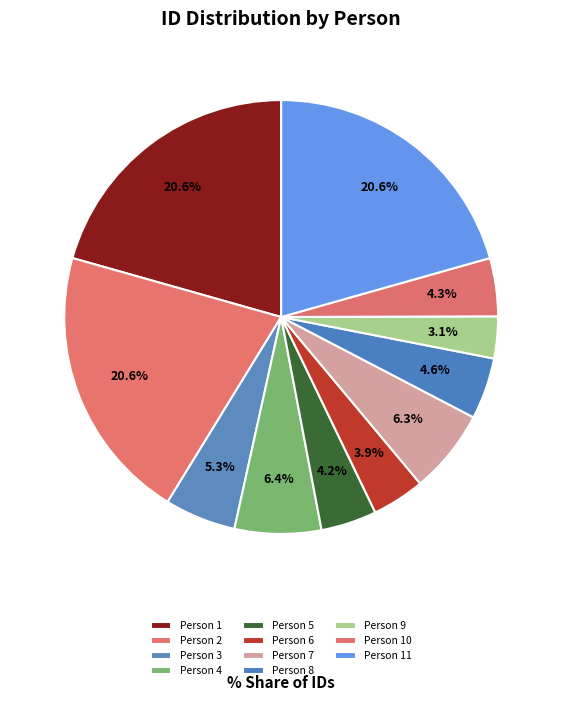

Count the number of slices in the pie.

11